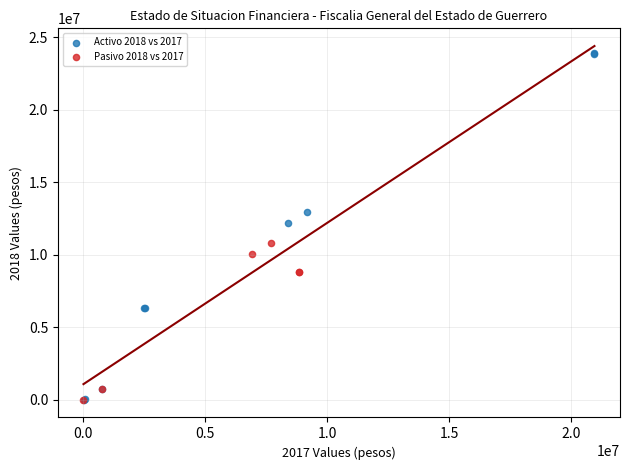

Which series contains the highest Y value?

Activo 2018 vs 2017